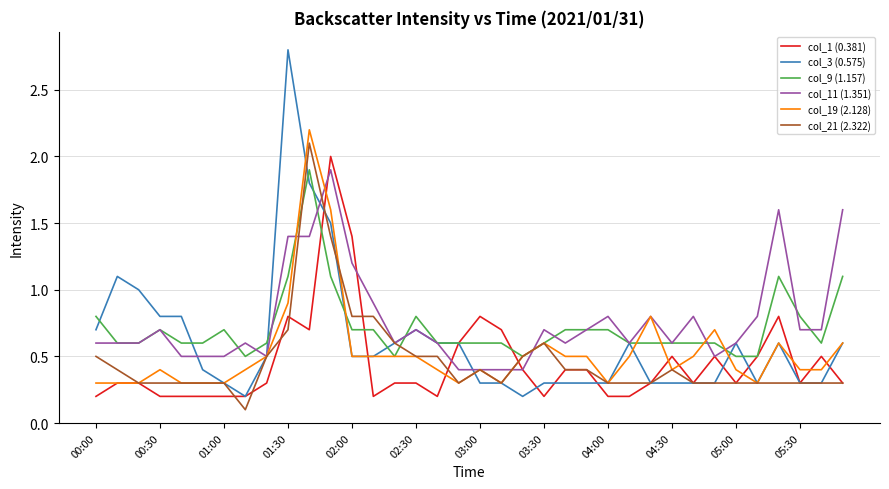

What is the greatest value displayed?

2.8